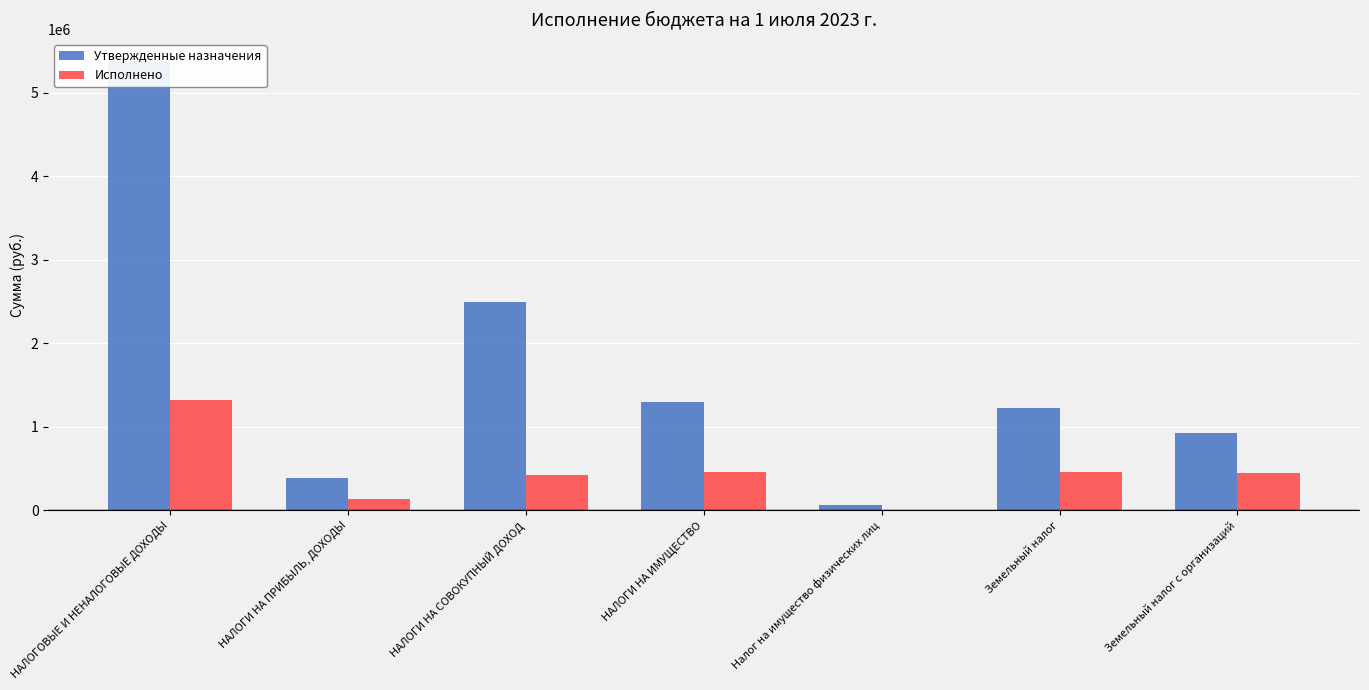

What is the total value across all series at Налог на имущество физических лиц?

64244.6